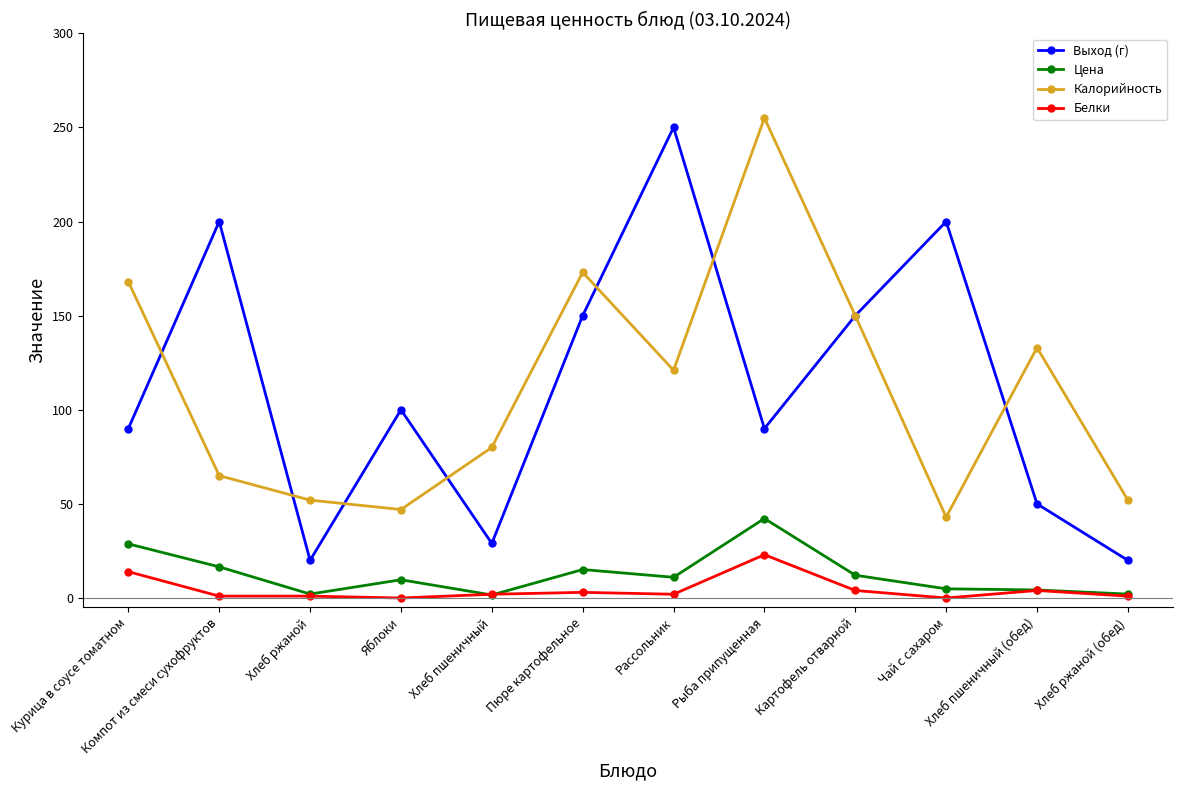

What is the difference between the maximum and second lowest values in the Белки series?

23.0